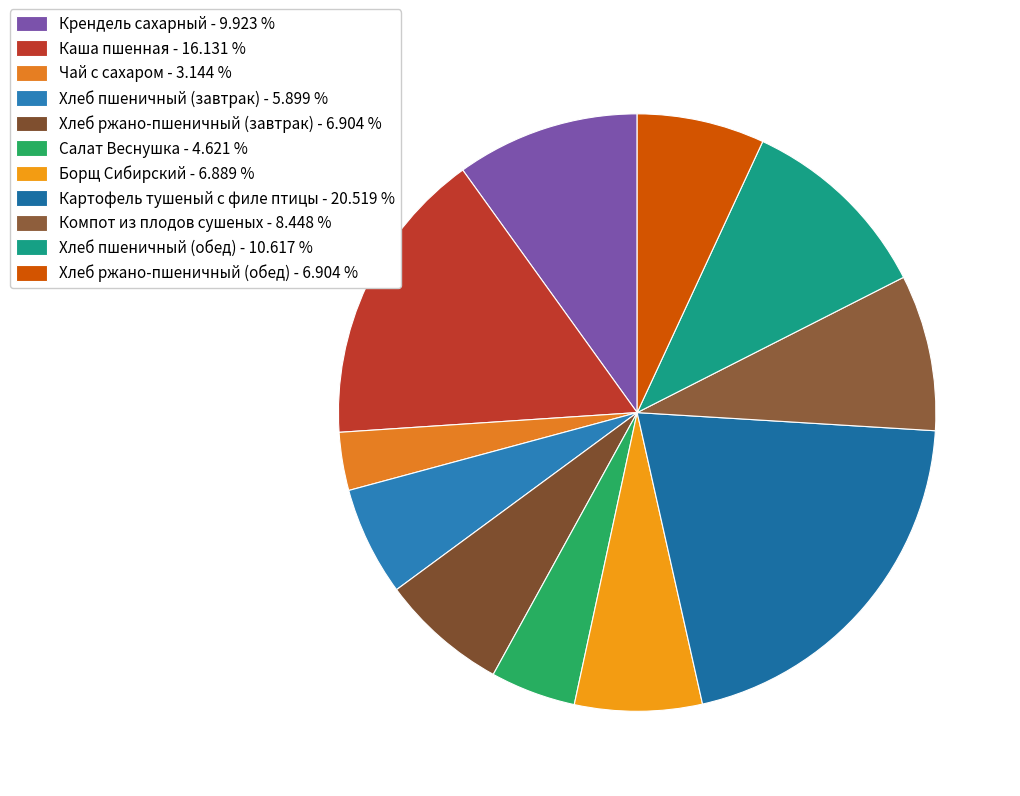

Count the number of slices in the pie.

11